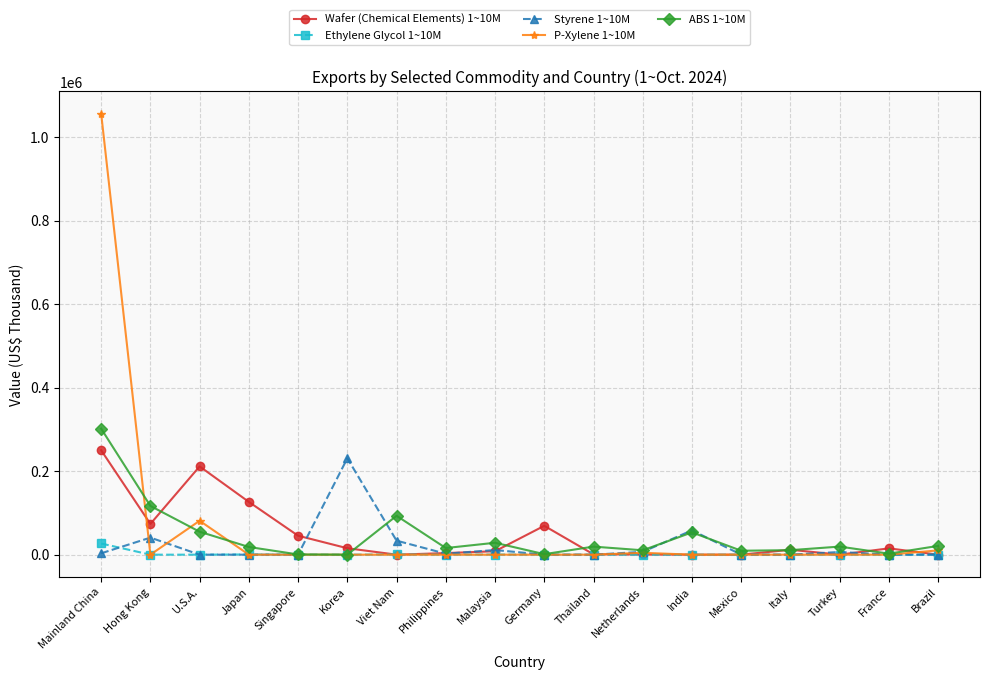

Which label corresponds to the largest value in the chart?

Mainland China